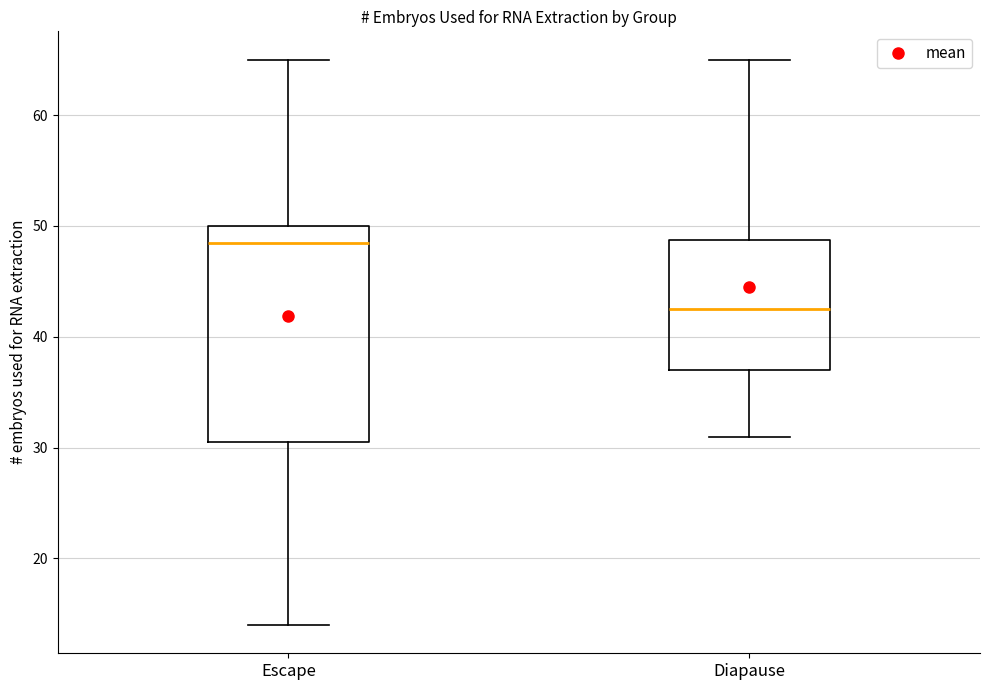

Where does the lower whisker of the box for Escape end on the y-axis? The values are not printed on the chart, so give them approximately, as read against the axis.

14